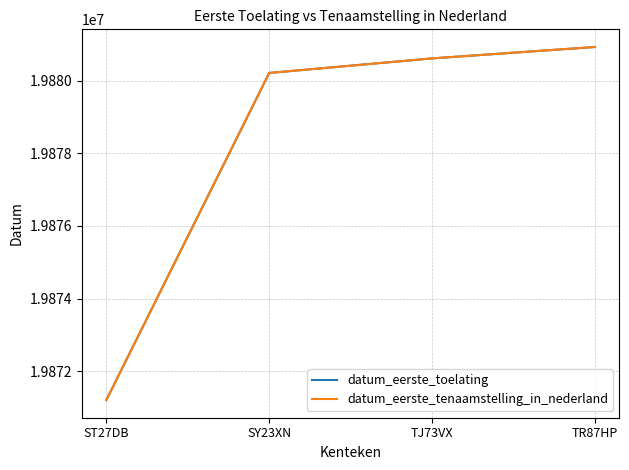

What is the label of the 3rd point from the left?

TJ73VX